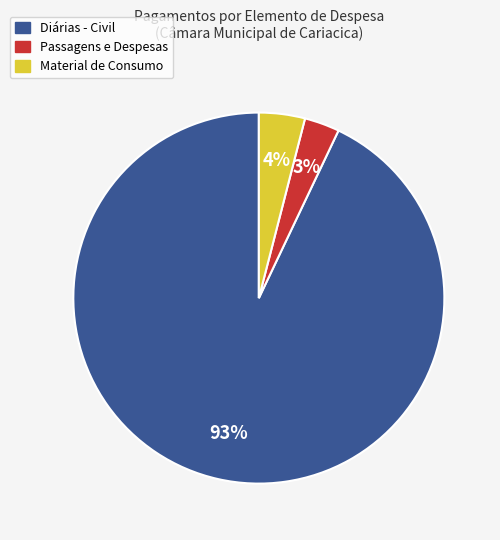

Is there a majority slice in this chart?

Yes